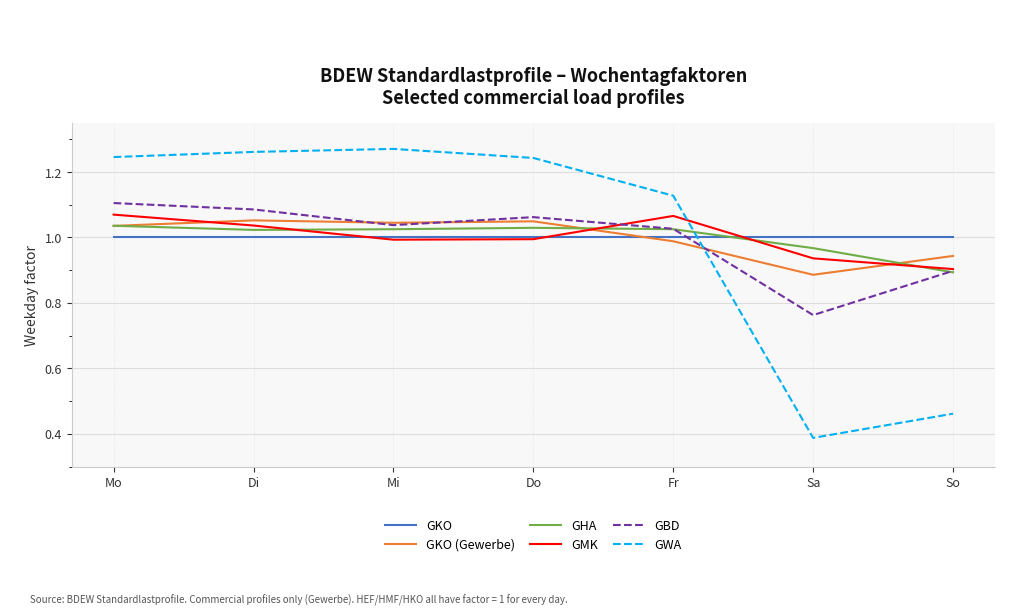

How many lines are shown in the chart?

6